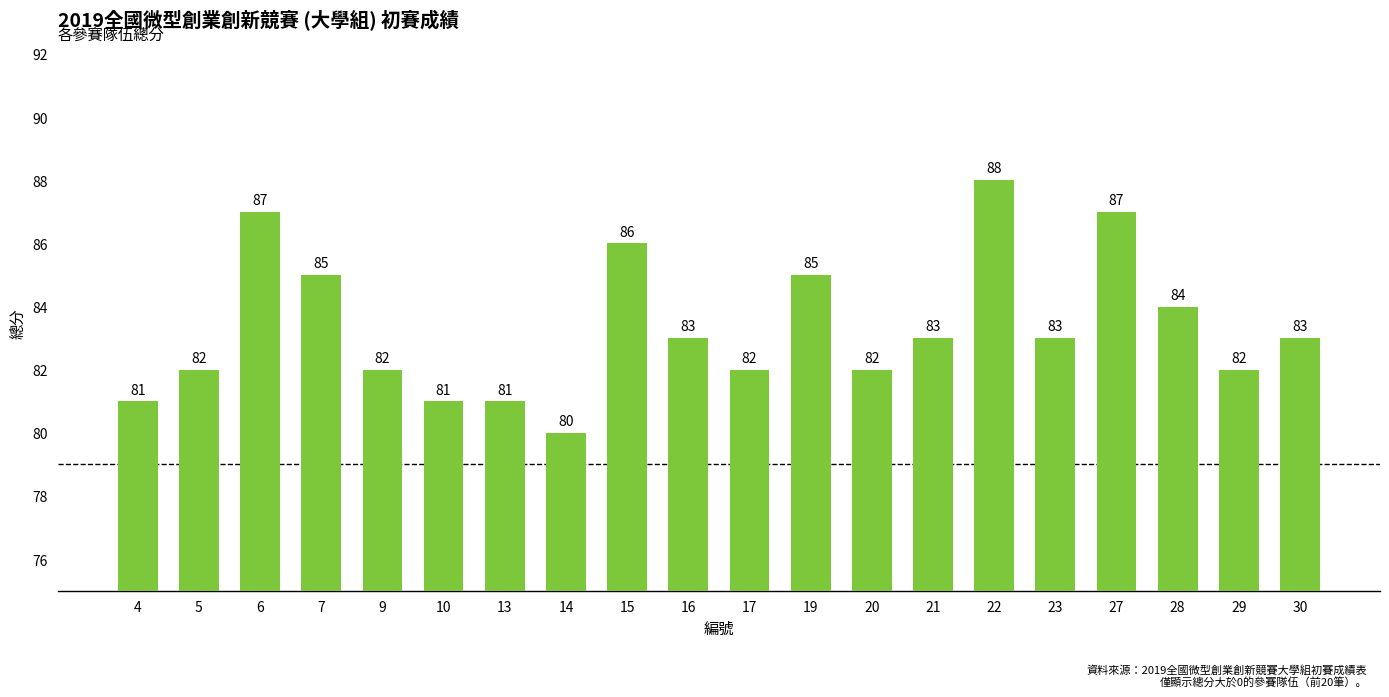

What is the difference between the values at 7 and 4?

4